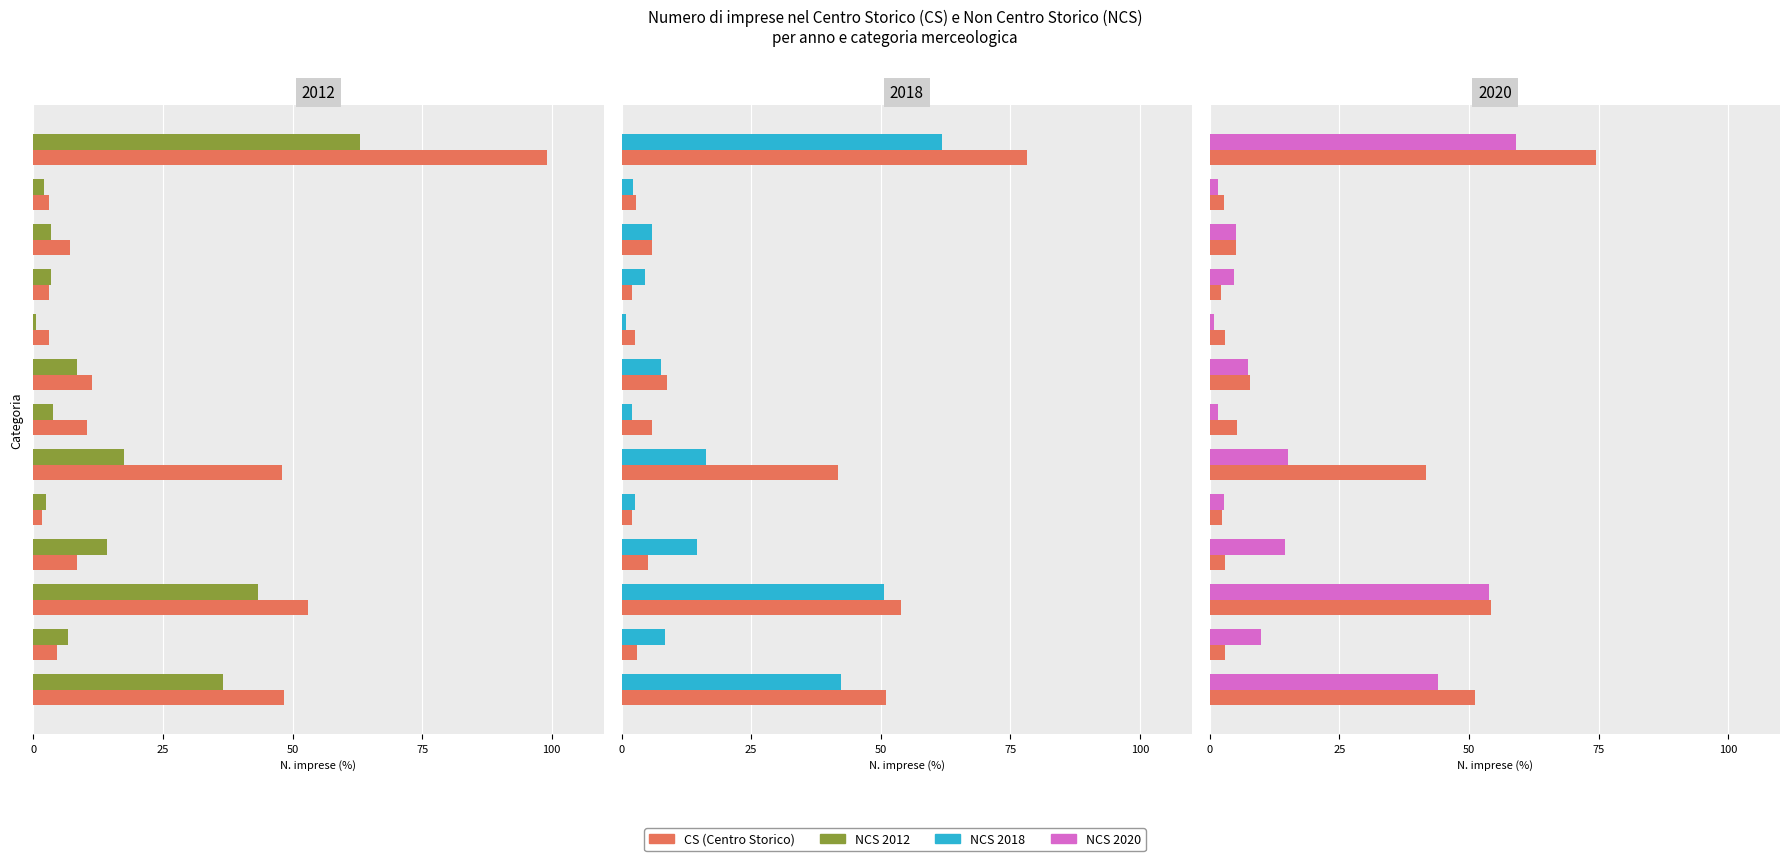

The value of CS 2018 at 11 is 1.7. True or false?

False